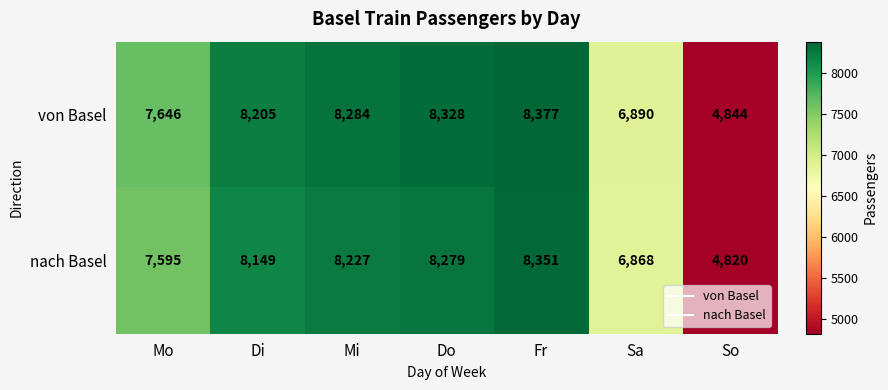

True or false: nach Basel has a value of 3366 at Do.

False